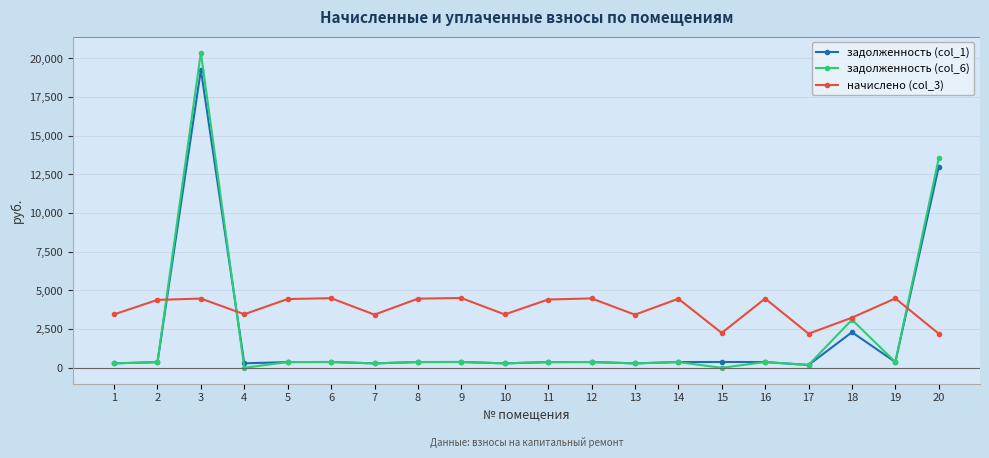

How many distinct data groups are displayed?

3